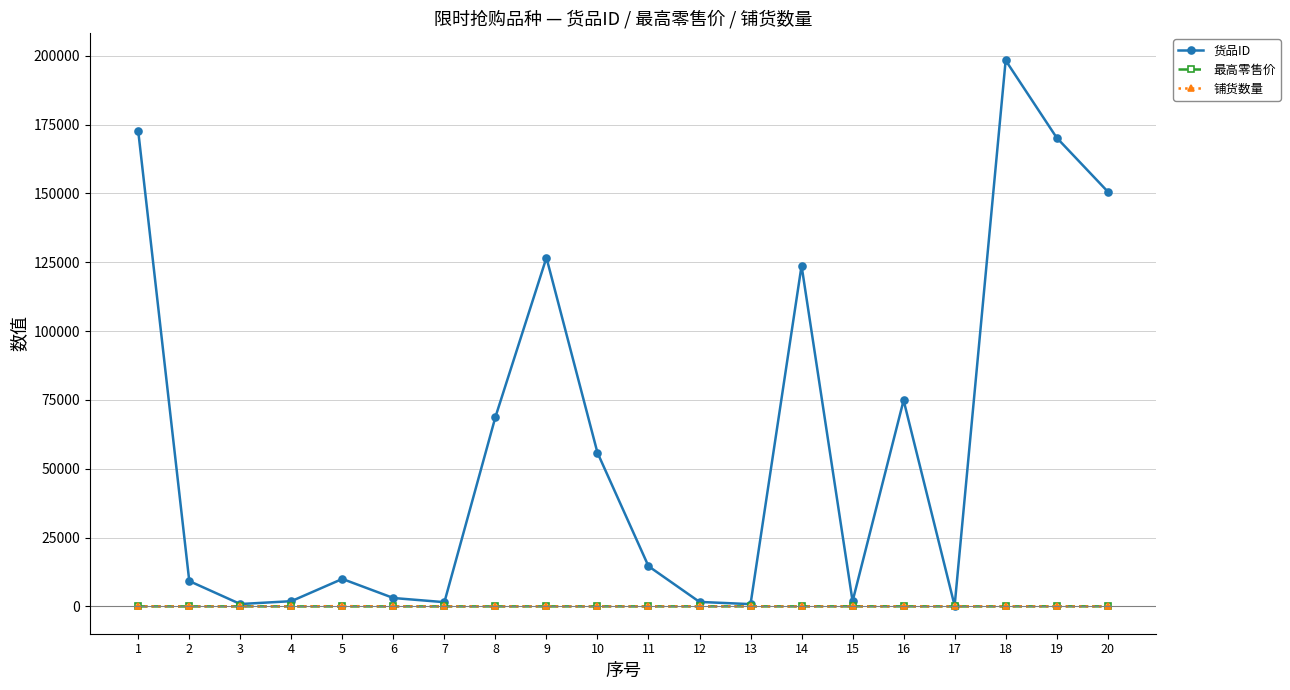

What is the value of the 铺货数量 point at the 7th from the left?

10.0